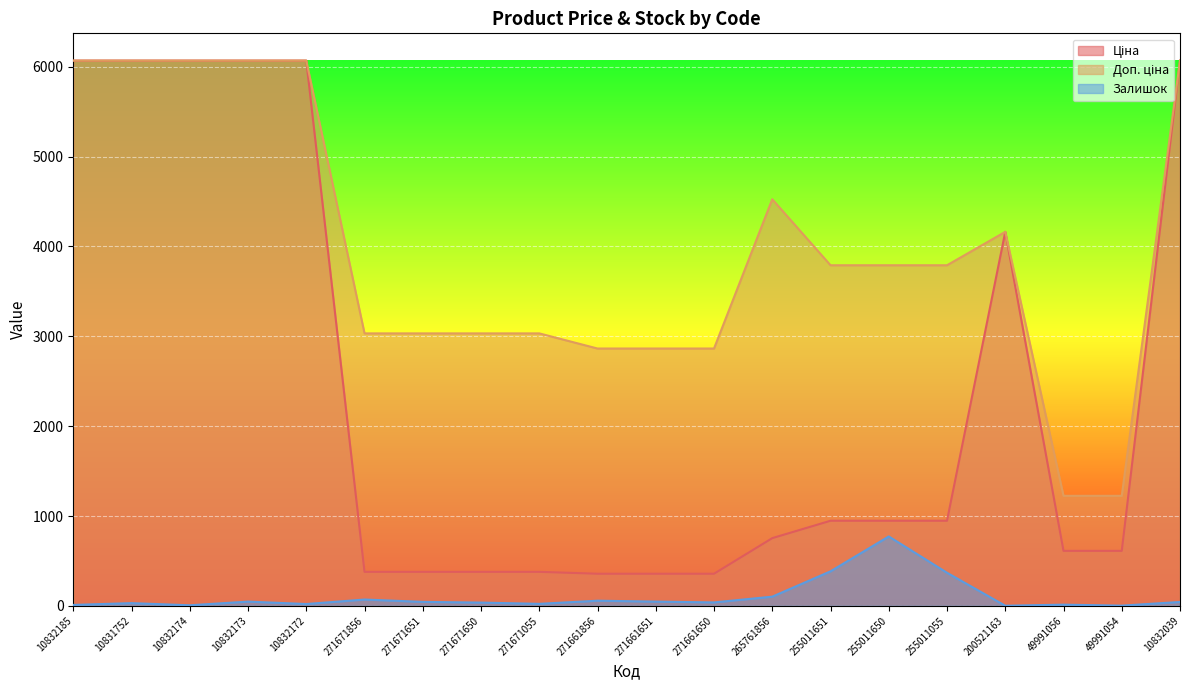

What is the spread (max minus min) of values at 271671650?

2995.2